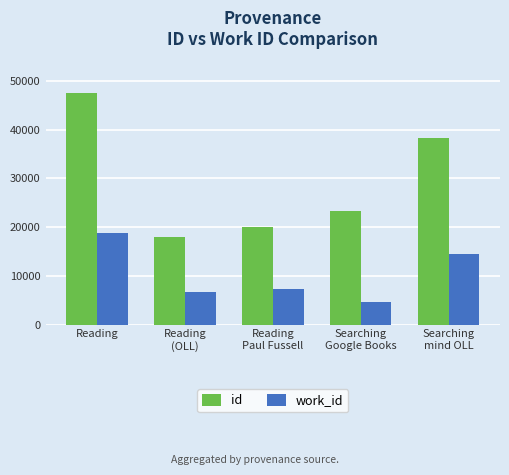

What is the total value across all series at Reading
Paul Fussell?

27289